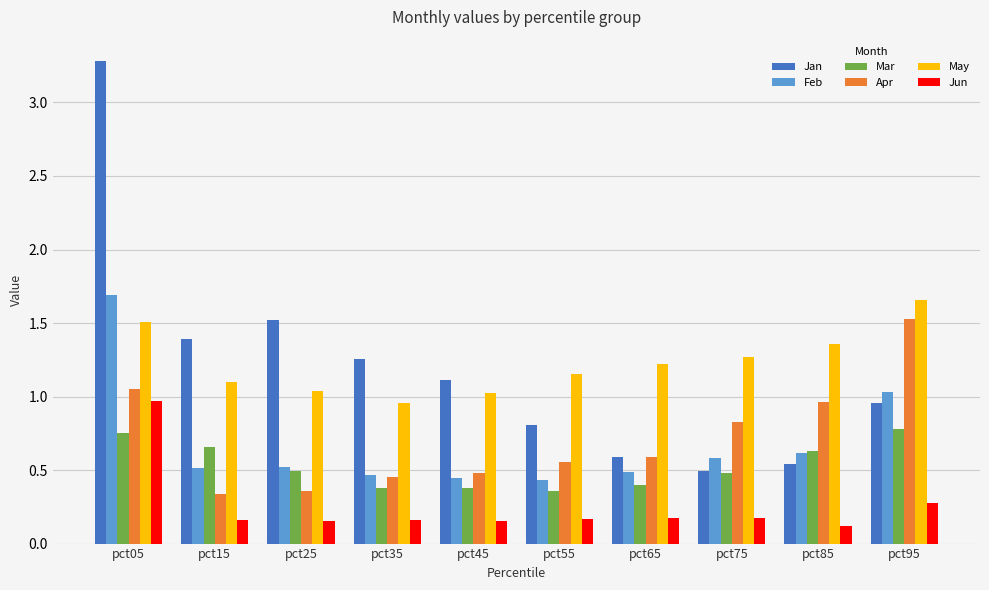

What is the total value across all series at pct05?

9.3